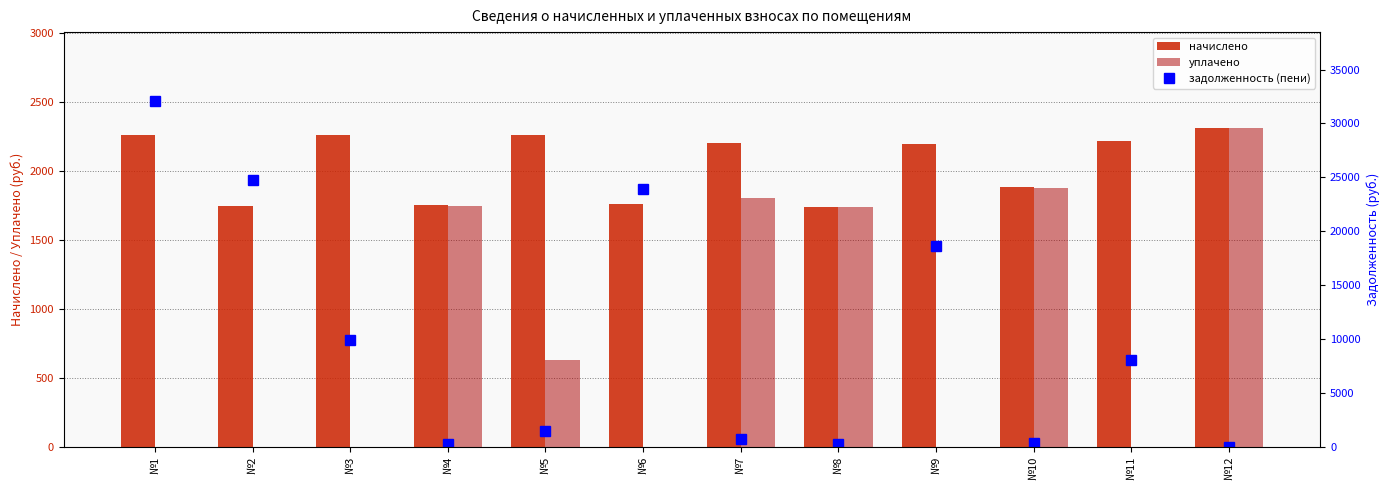

Between №5 and №8, which series saw the biggest shift?

задолженность (пени)